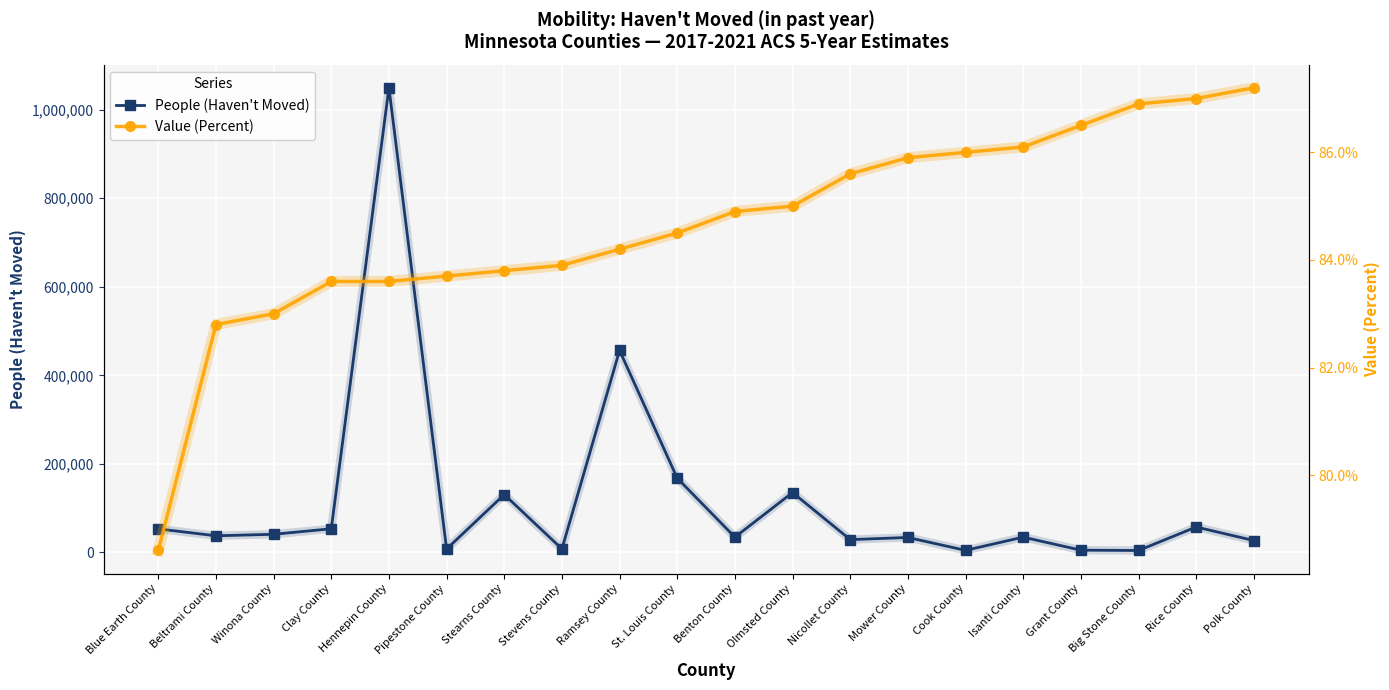

Rank the series at Isanti County from highest to lowest value.

People (Haven't Moved), Value (Percent)